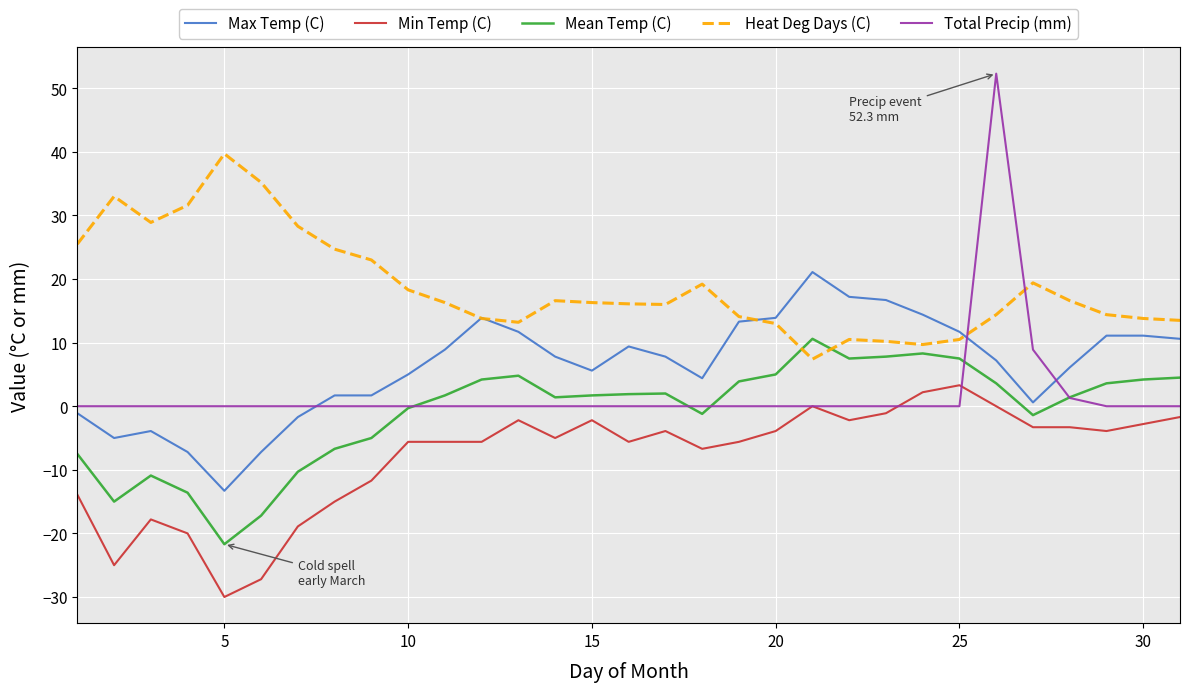

What is the minimum value shown in the chart?

-30.0